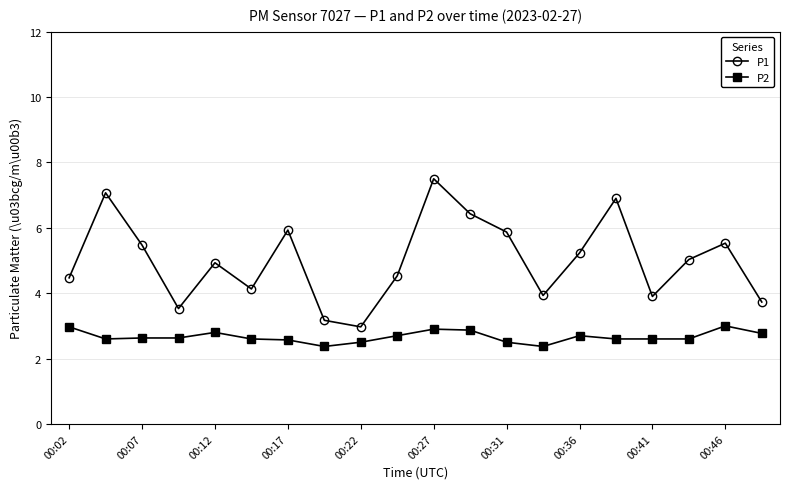

Reading left to right, transcribe all the data shown in this chart.

P1: 4.5	7.1	5.5	3.5	4.9	4.1	5.9	3.2	3.0	4.5	7.5	6.4	5.9	3.9	5.2	6.9	3.9	5.0	5.5	3.7
P2: 3.0	2.6	2.6	2.6	2.8	2.6	2.6	2.4	2.5	2.7	2.9	2.9	2.5	2.4	2.7	2.6	2.6	2.6	3.0	2.8